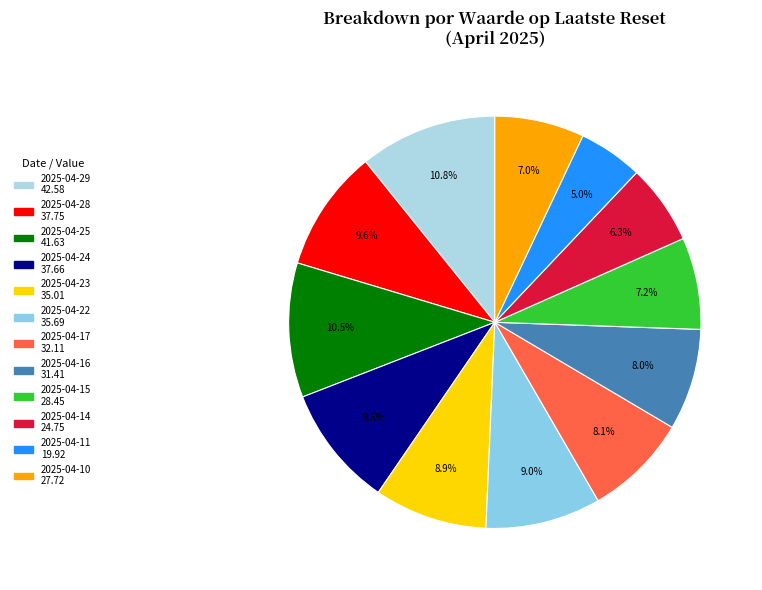

The 2025-04-11 slice represents 11% of the pie. True or false?

False